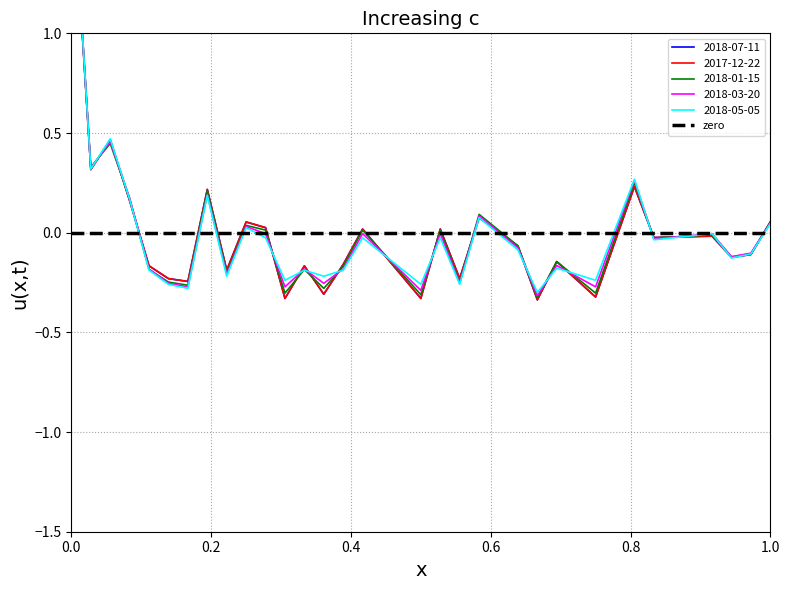

True or false: 2018-01-15 has a value of -0.1 at 13.

False